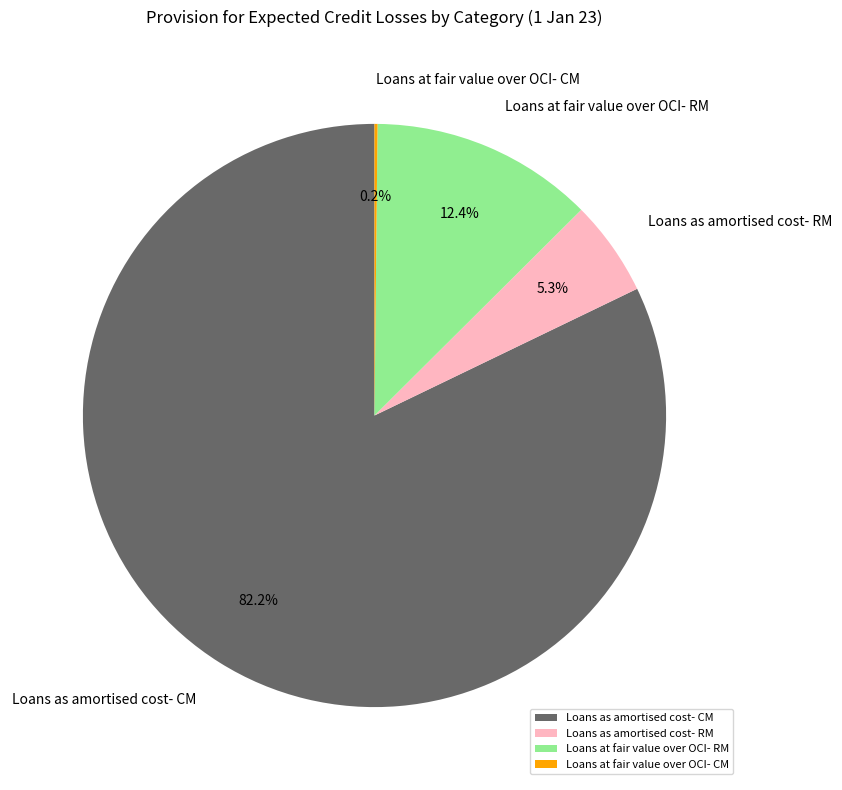

Does Loans as amortised cost- CM account for over 50% of the chart?

Yes